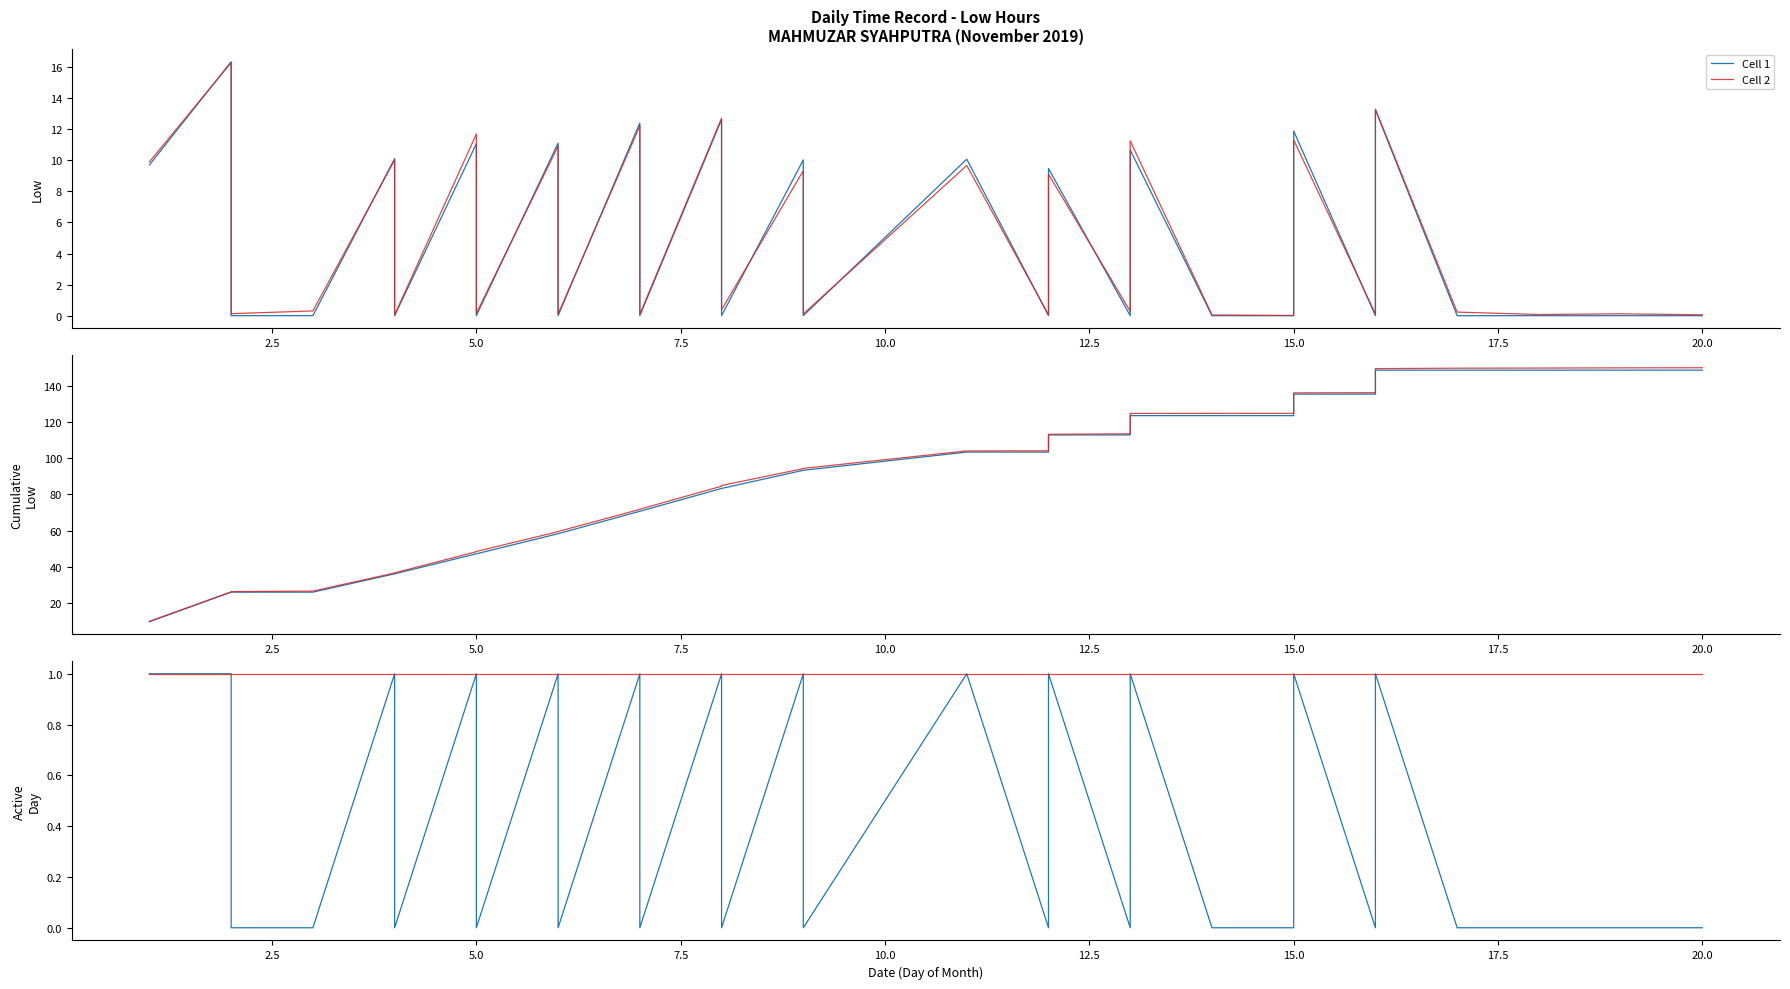

What are all the series names shown in the legend?

Cell 1, Cell 2